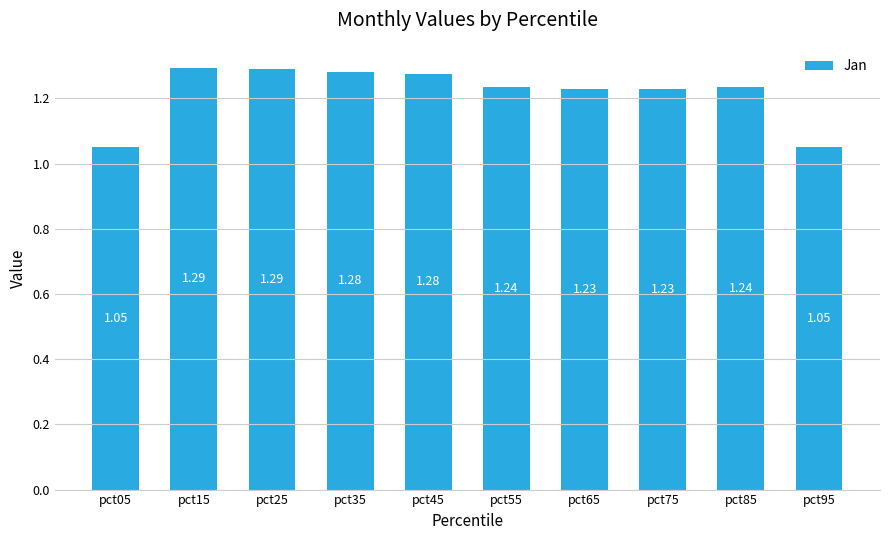

The chart shows a value of 2.0 at pct55. True or false?

False